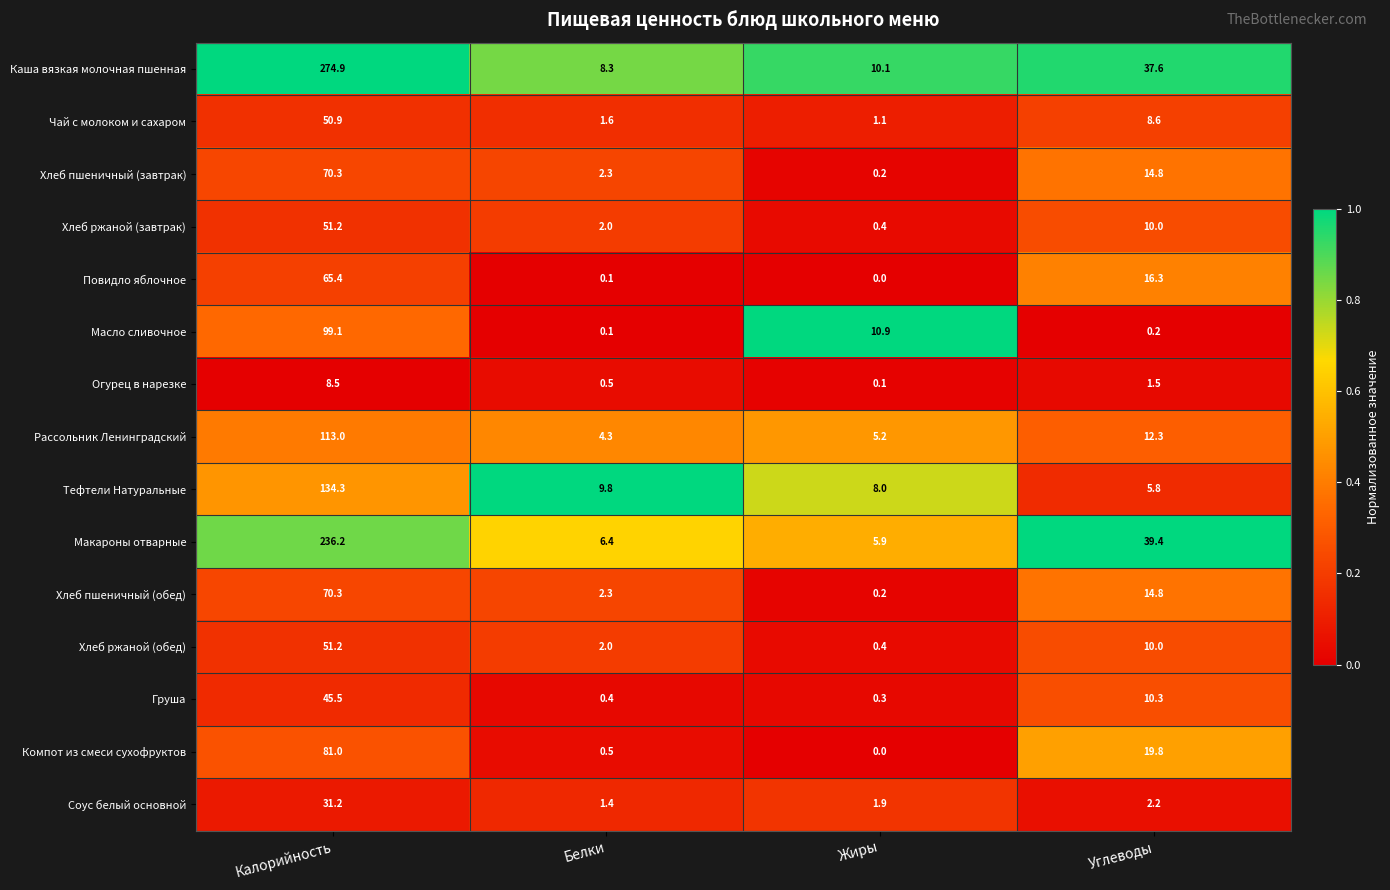

What is the difference between the second highest and minimum values in the Хлеб ржаной (обед) series?

9.6